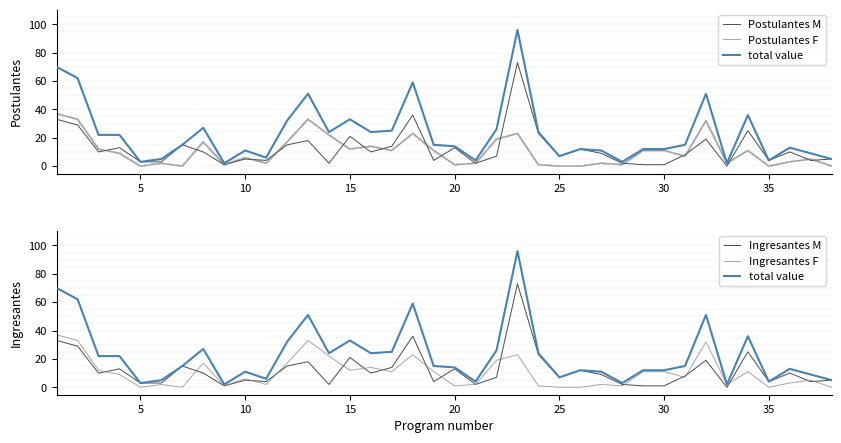

True or false: Ingresantes F has a value of 0 at 25.

True